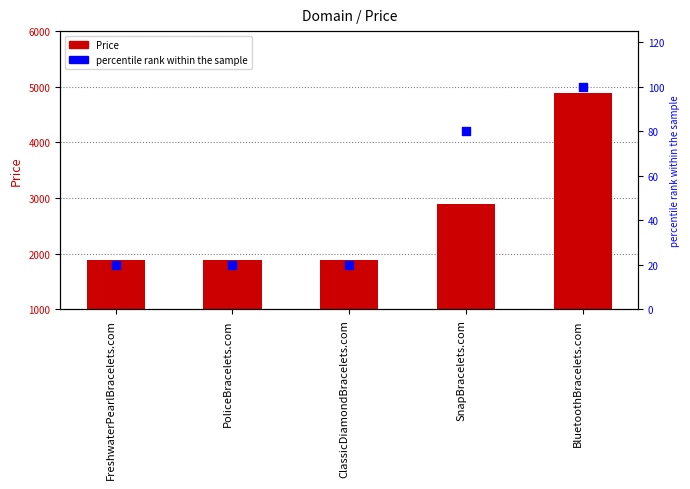

What is the total value across all series at SnapBracelets.com?

2968